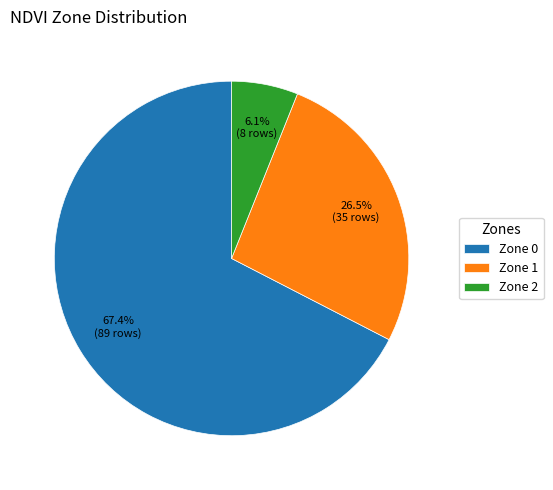

To the nearest percent, what portion does Zone 0 represent?

67%